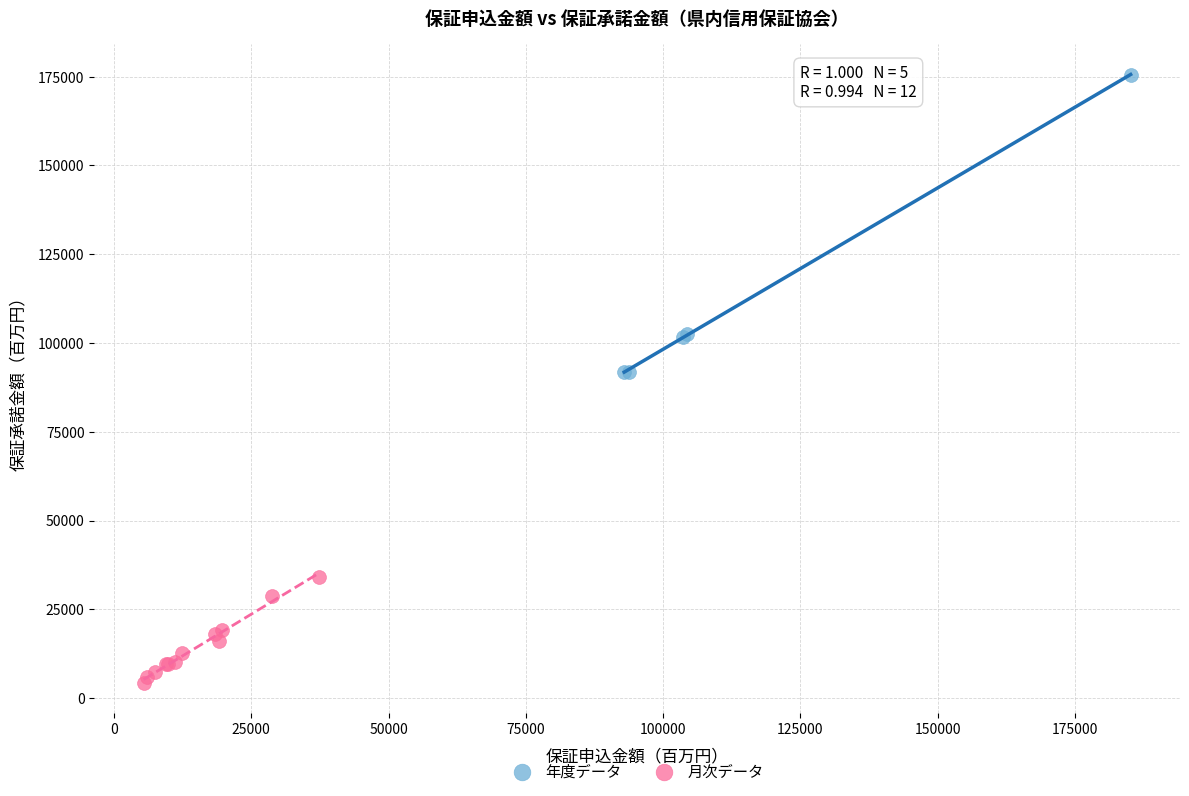

Which series contains the highest Y value?

年度データ